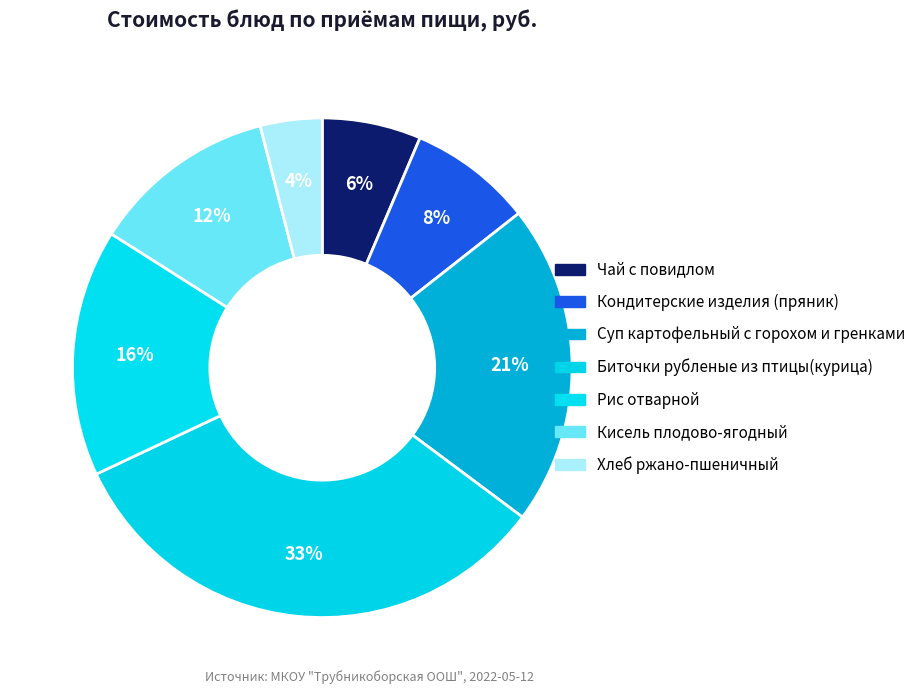

Rank the categories by value from highest to lowest.

Биточки рубленые из птицы(курица), Суп картофельный с горохом и гренками, Рис отварной, Кисель плодово-ягодный, Кондитерские изделия (пряник), Чай с повидлом, Хлеб ржано-пшеничный